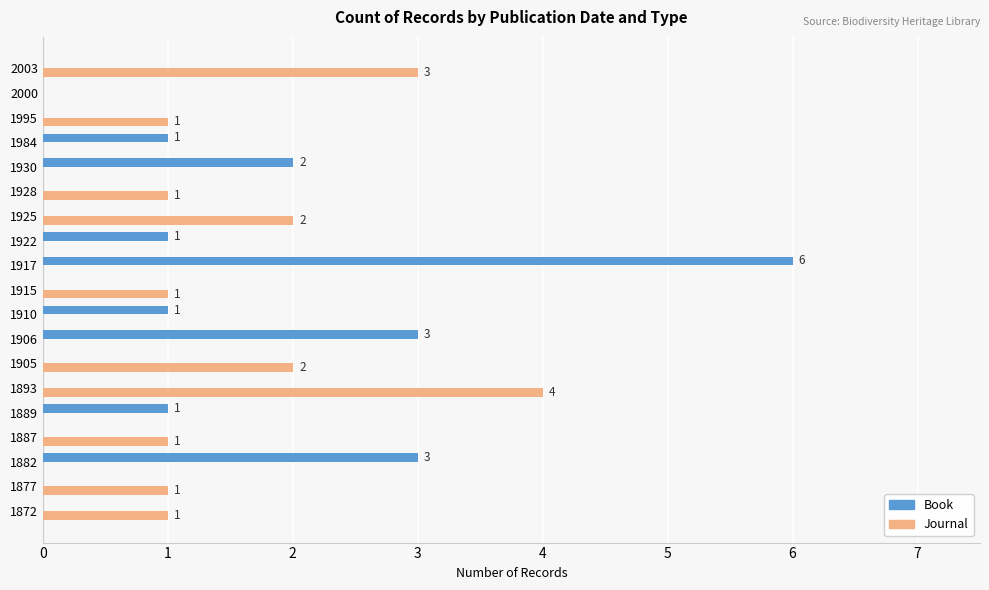

Is the value of Journal at 1928 greater than the value of Book at 1905?

Yes